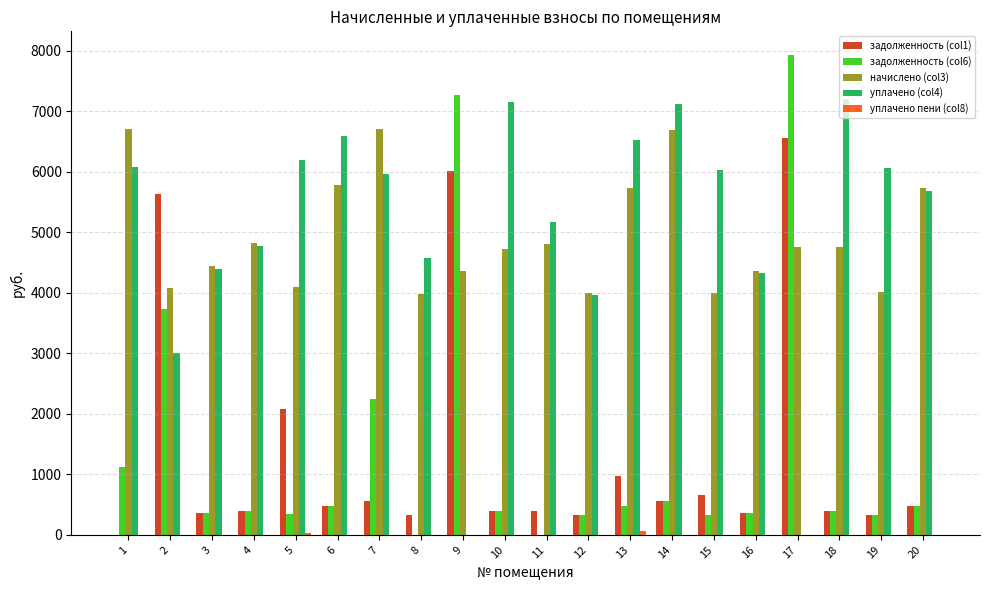

What is the sum of all уплачено (col4) values?

100814.8